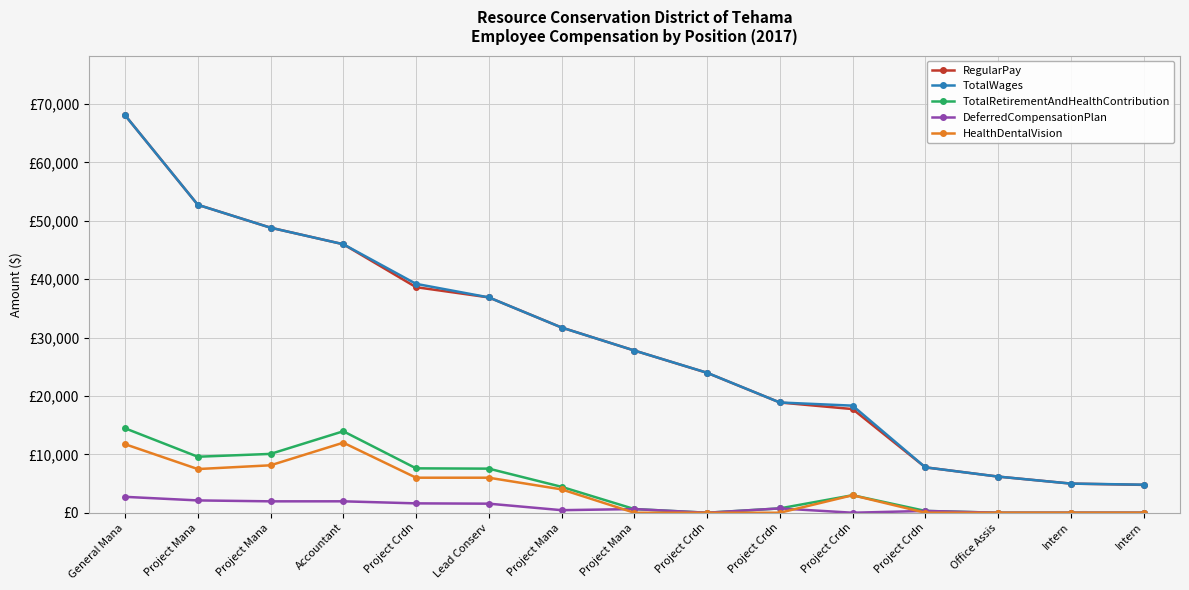

Does the chart have visible grid lines?

Yes